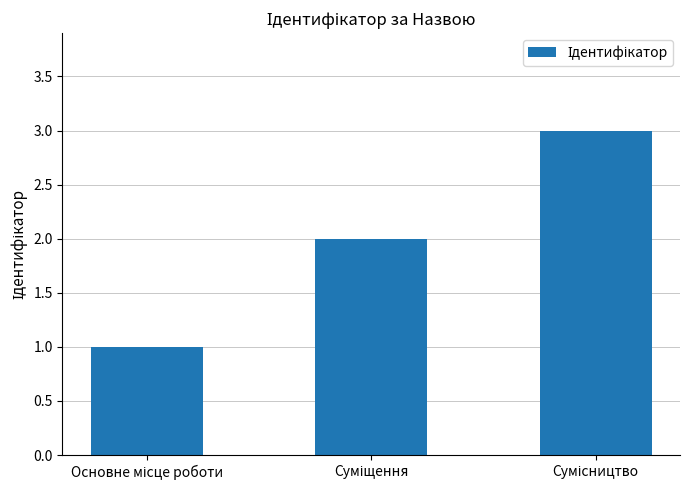

What is the maximum value shown in the chart?

3